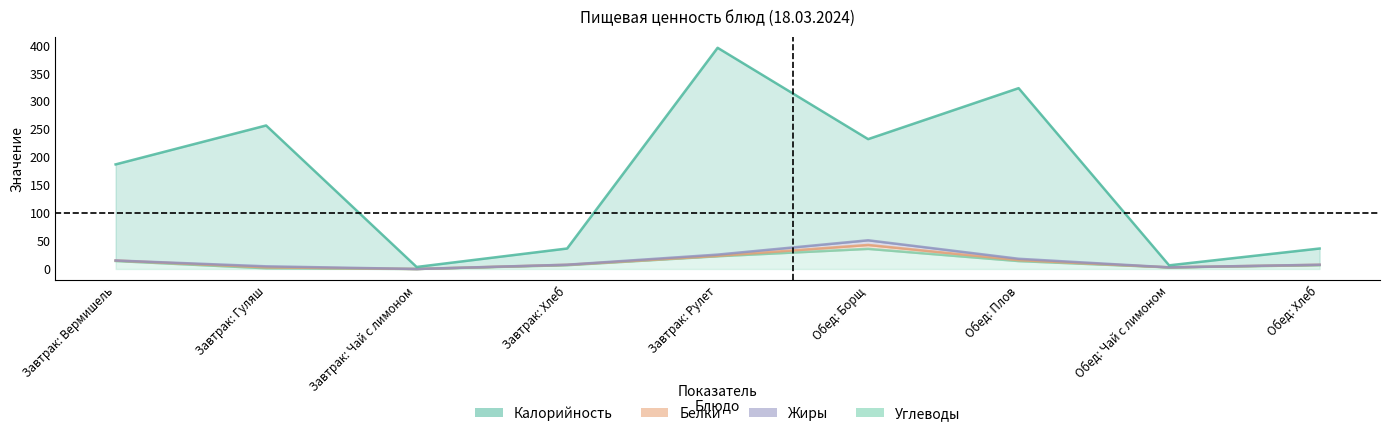

What is the difference between the maximum and minimum values in the Углеводы series?

36.0